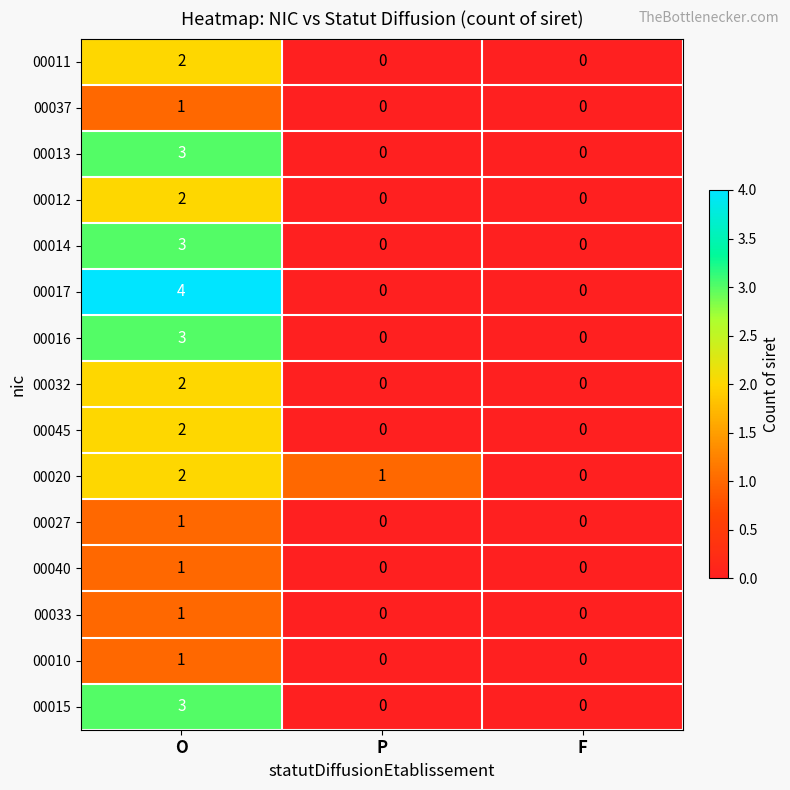

Count the 00040 values in the range 0 to 1.

3